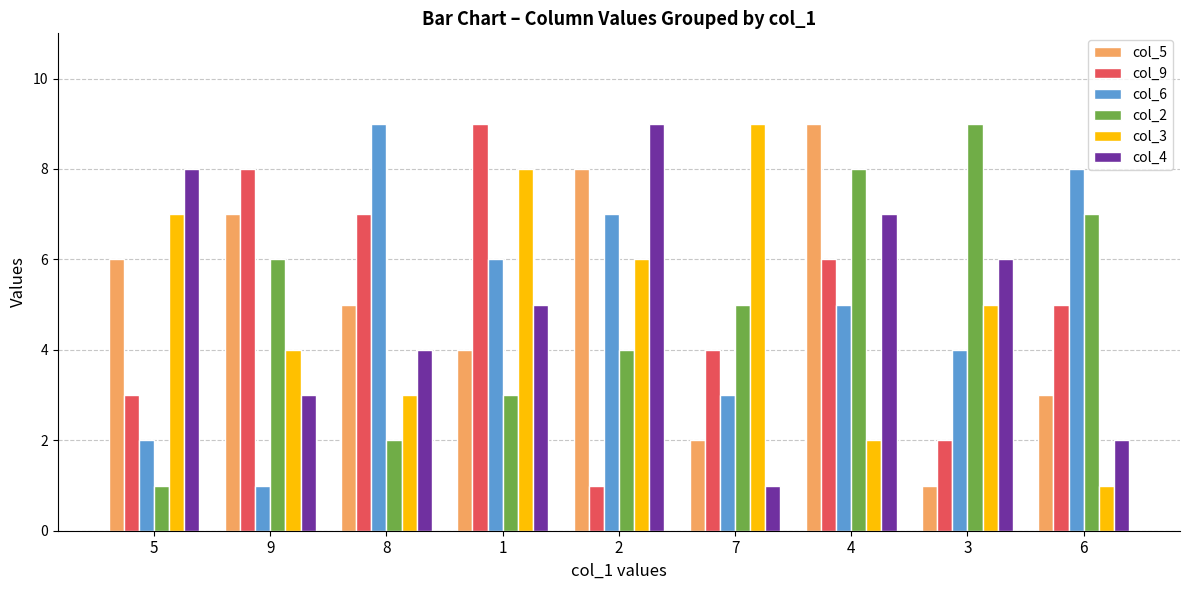

What is the difference between the second highest and minimum values in the col_2 series?

7